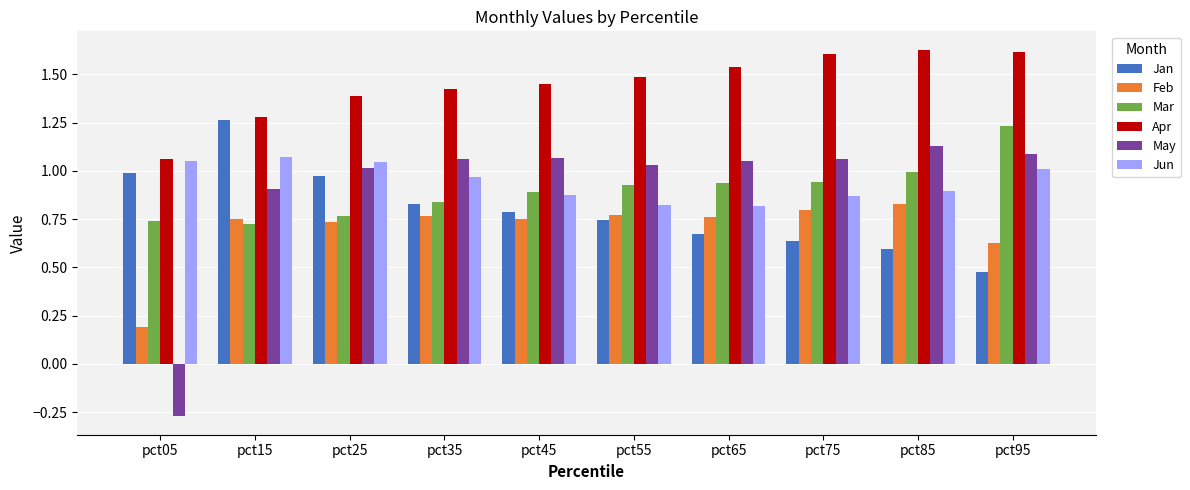

The Jan series shows 1.0 at pct85. True or false?

False